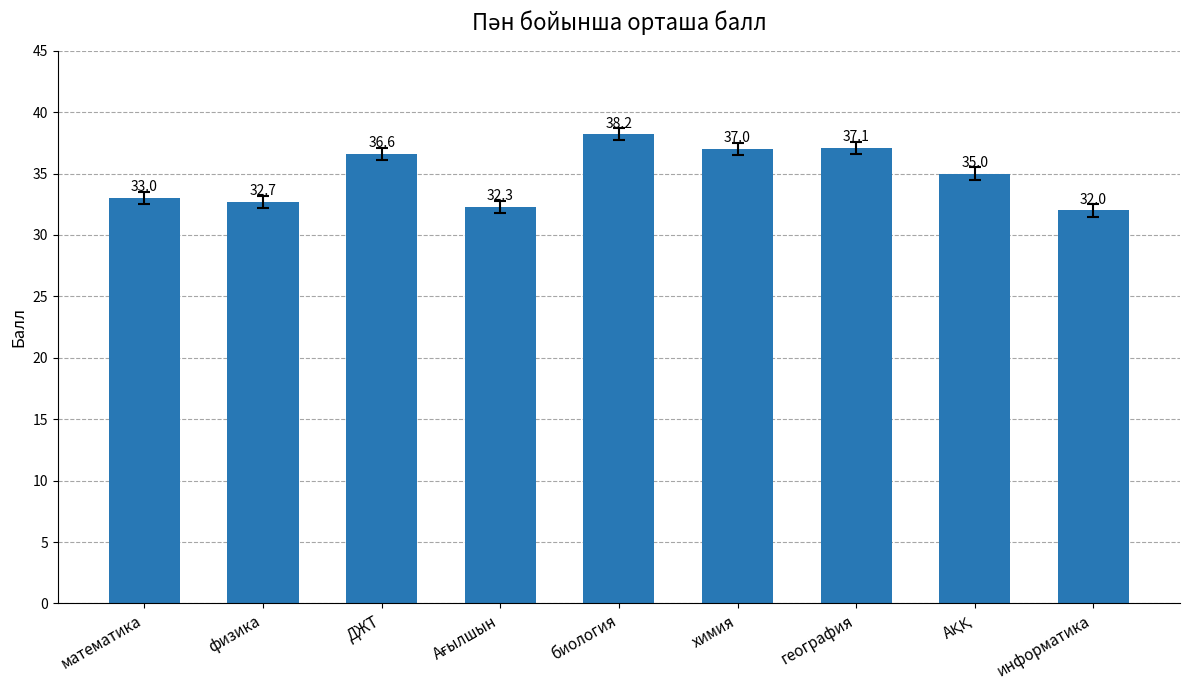

How many values are below 35?

4